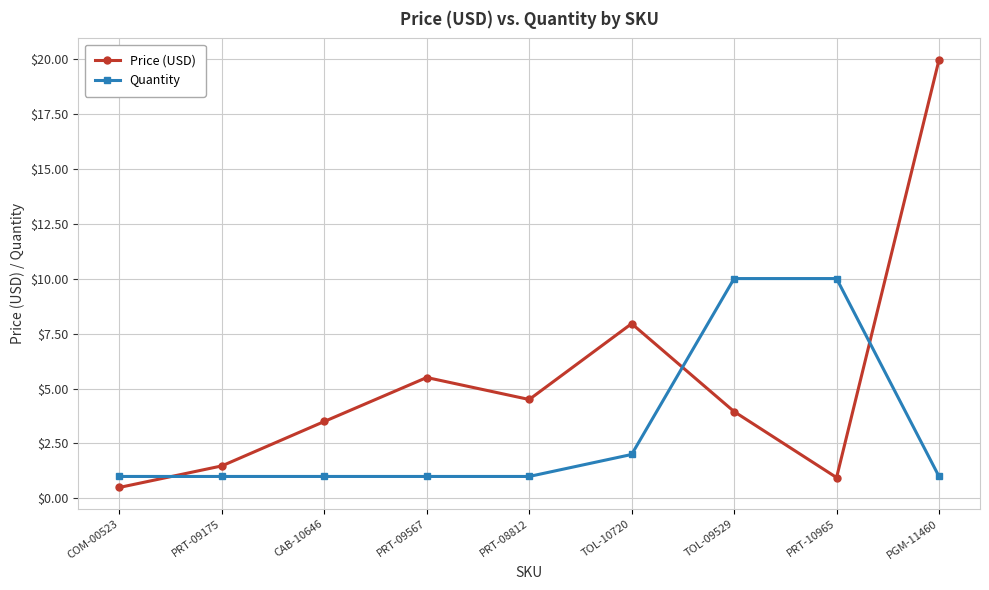

Is it true that Price (USD) equals 0.2 at PRT-10965?

False